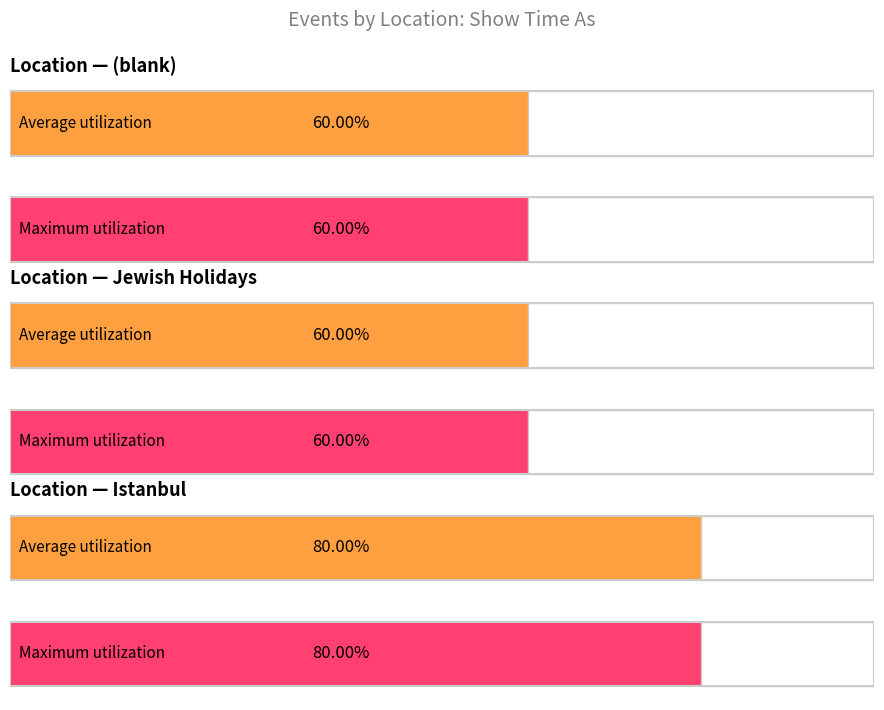

How many bars are there in total?

6